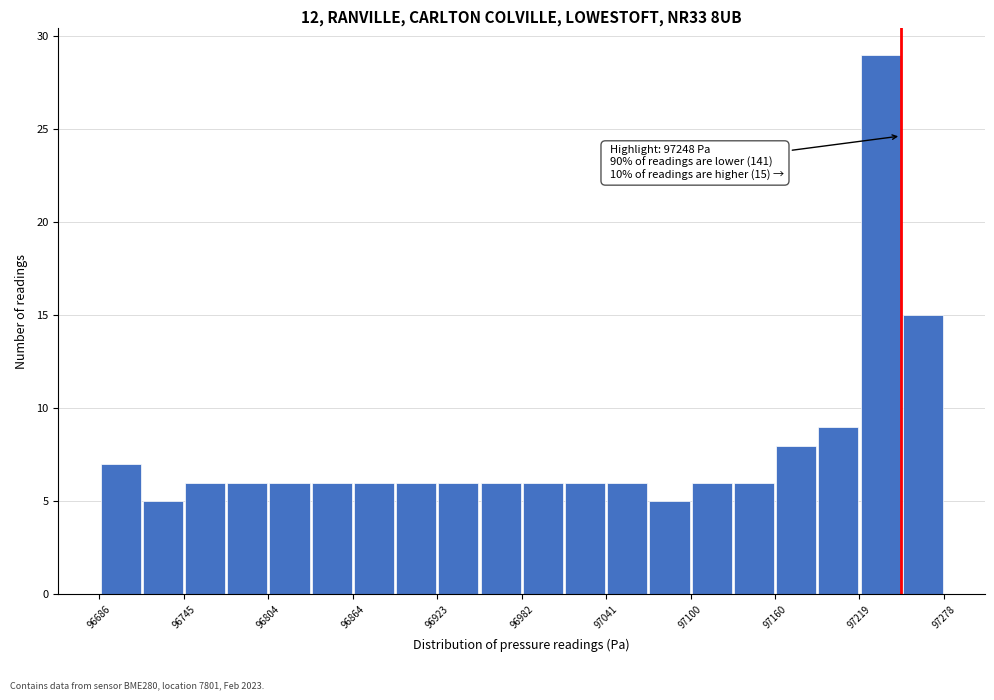

Around what value on the x-axis is the tallest bar? Give the approximate position of its centre, as read against the axis.

97230